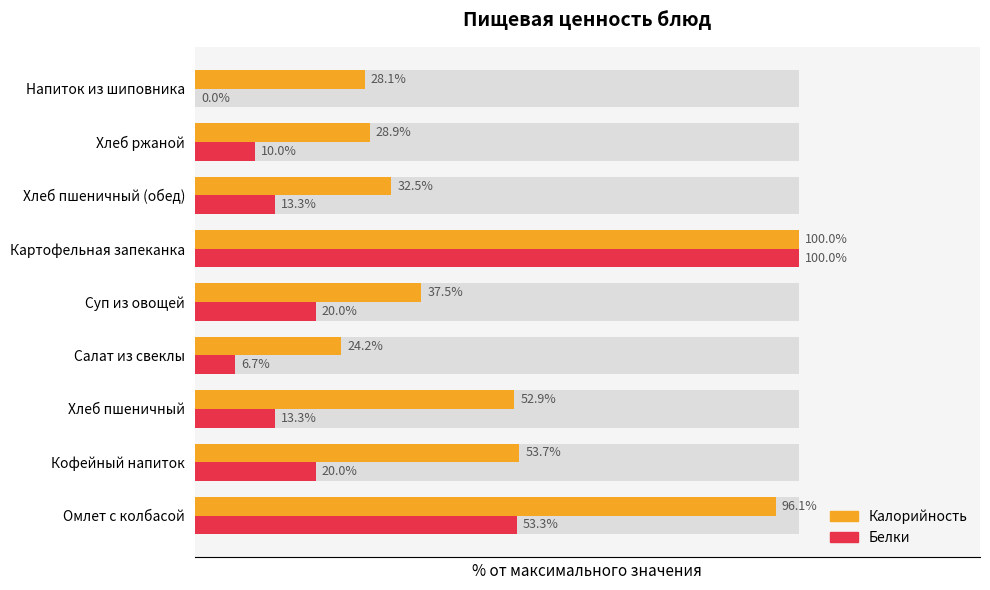

What are all the series names shown in the legend?

Калорийность, Белки